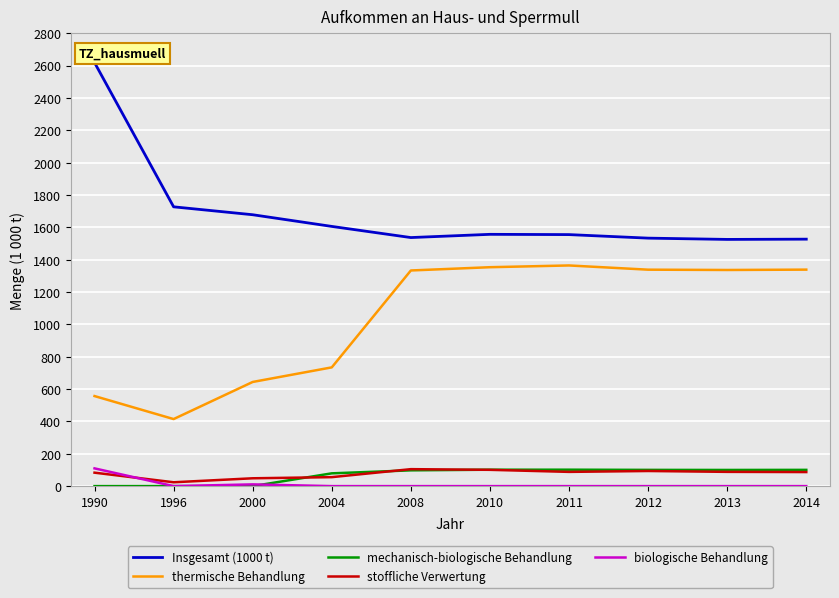

Does the chart display data point markers on the line(s)?

No